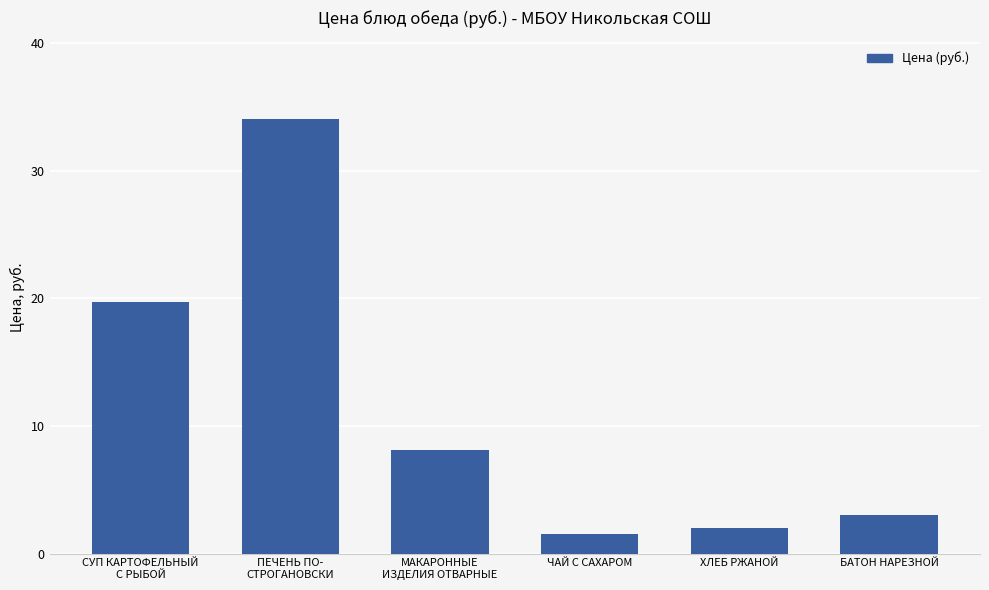

At which label is the value closest to 17?

СУП КАРТОФЕЛЬНЫЙ
С РЫБОЙ